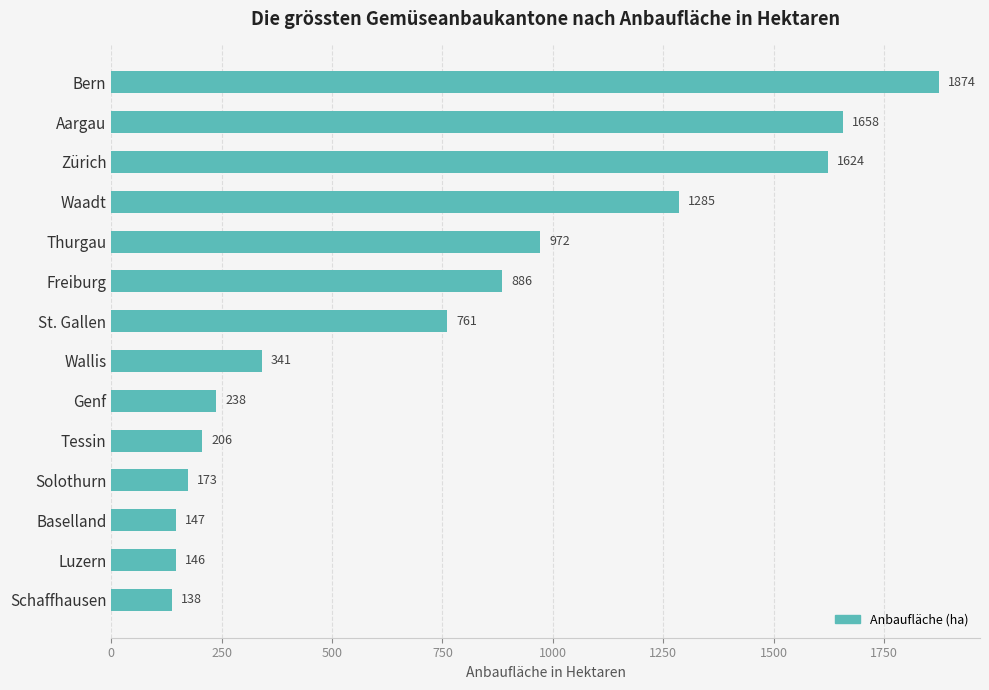

The chart shows a value of 238 at Genf. True or false?

True